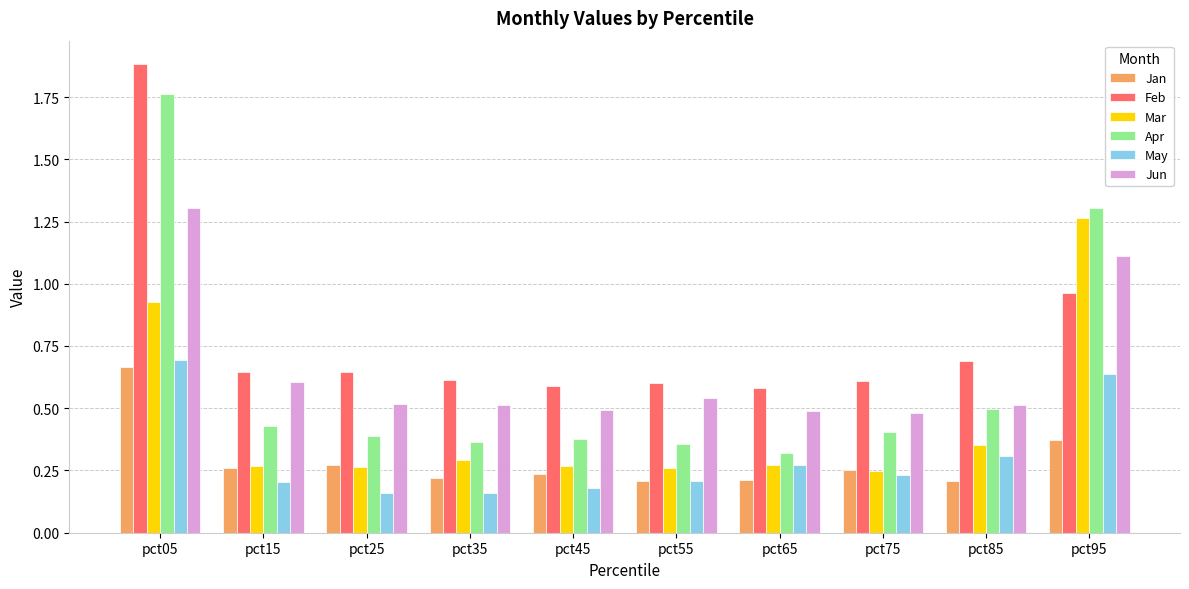

True or false: May has a value of 0.3 at pct65.

True